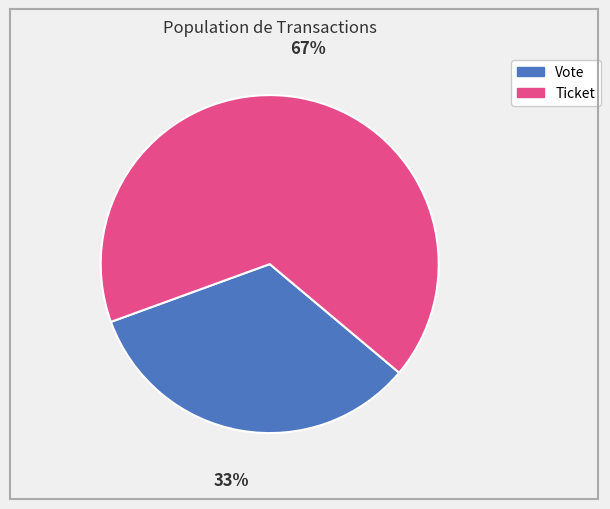

Which slice is the largest?

Ticket